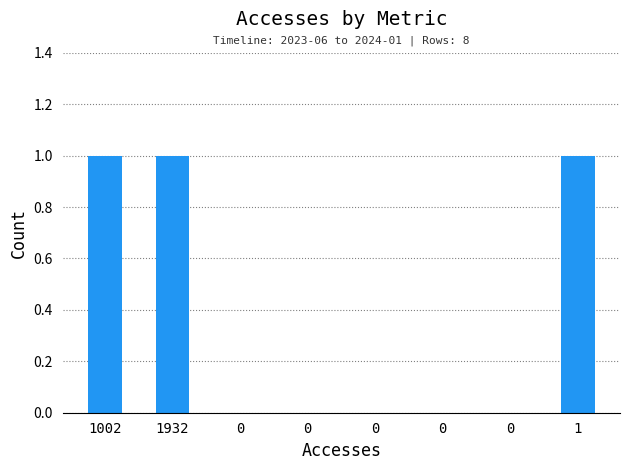

Are the bars horizontal?

No